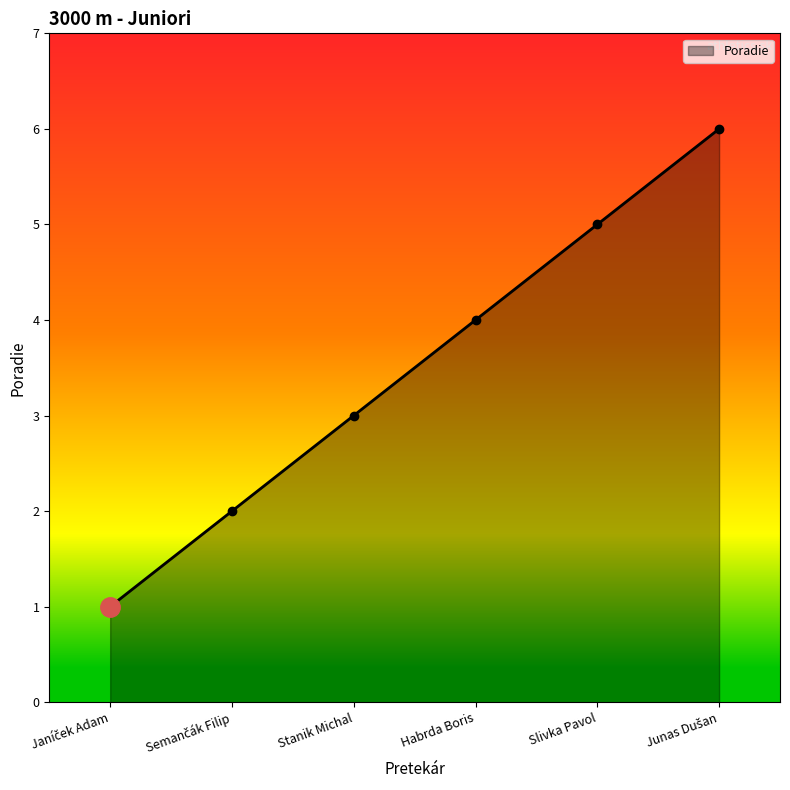

What is the average value?

4